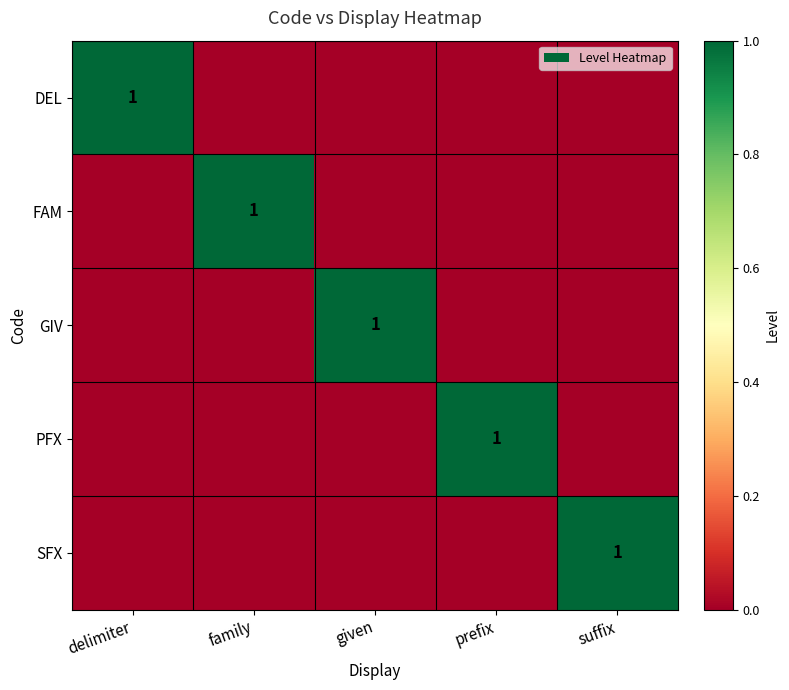

The value of GIV at given is 0. True or false?

False